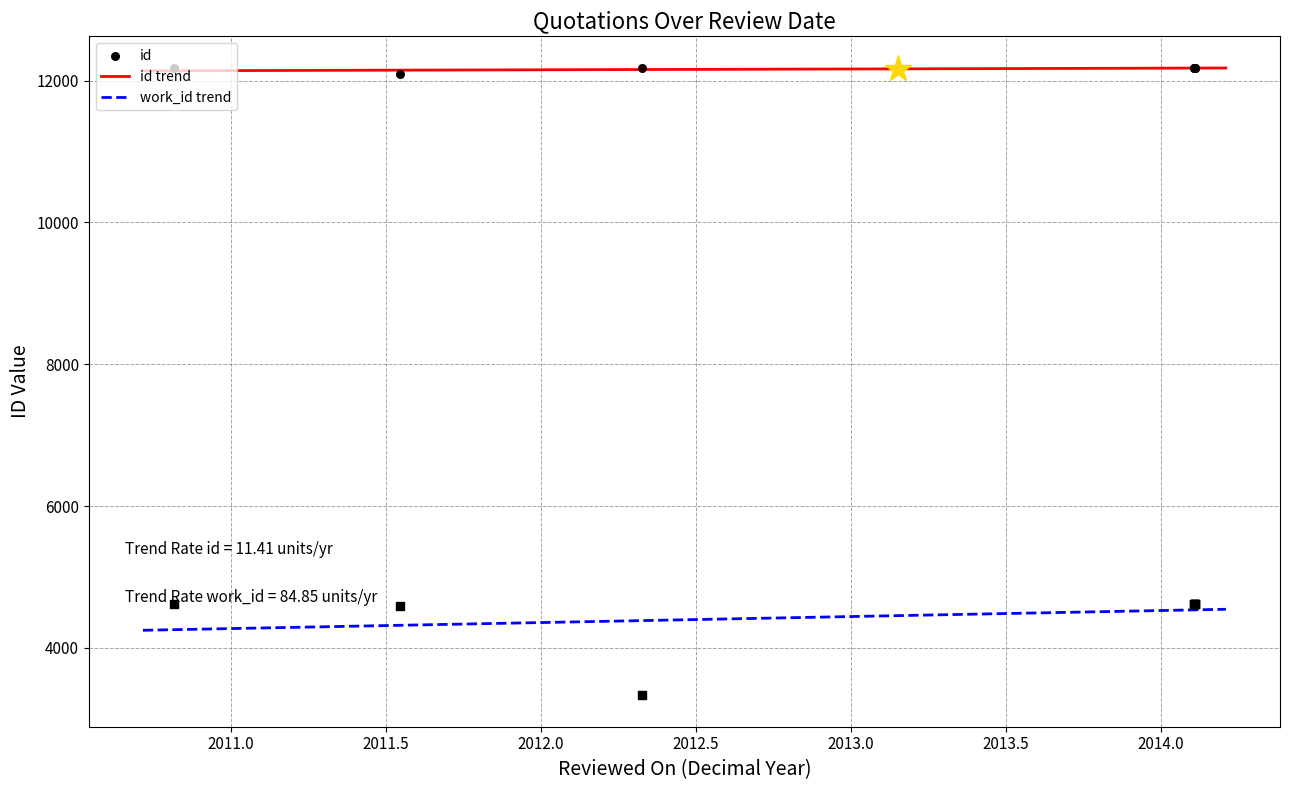

Is the value of id at 2014-02-10 greater than the value of work_id at 2011-07-19?

Yes